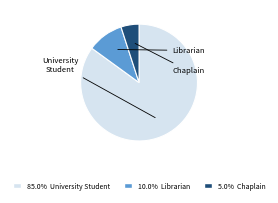

Is it true that Librarian is 10% of the pie?

True